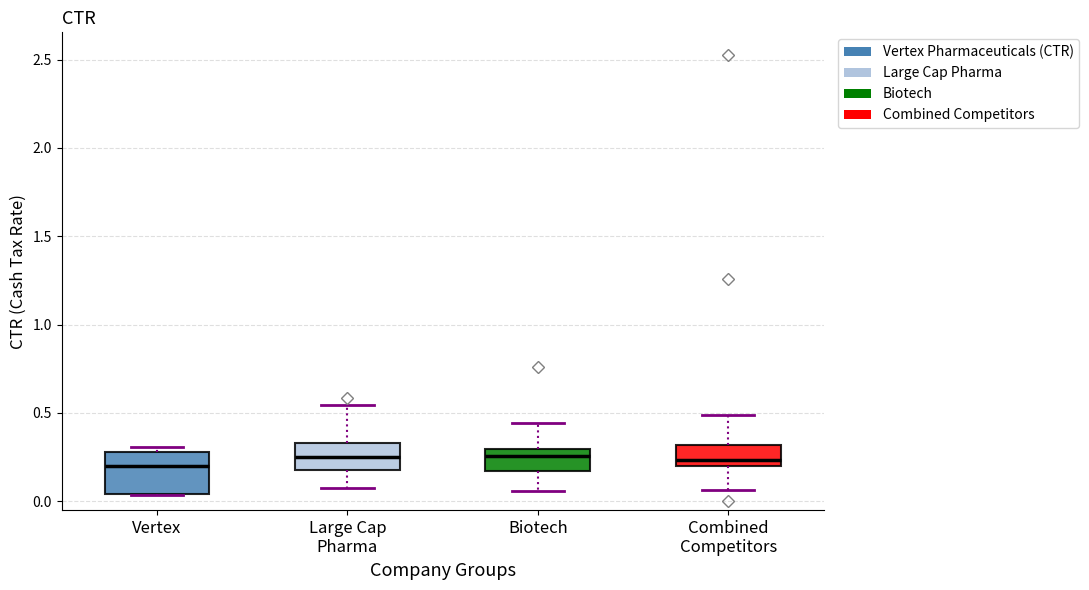

Reading left to right, read every box against the y-axis: the position of its median line, the range the box covers, and the ends of its whiskers. The values are not printed on the chart, so give them approximately, as read against the axis.

Vertex: median 0.20, box 0.05 to 0.30, whiskers 0.05 to 0.30 (just above the box's upper edge)
Large Cap Pharma: median 0.25, box 0.20 to 0.35, whiskers 0.05 to 0.55
Biotech: median 0.25, box 0.15 to 0.30, whiskers 0.05 to 0.45
Combined Competitors: median 0.25, box 0.20 to 0.30, whiskers 0.05 to 0.50